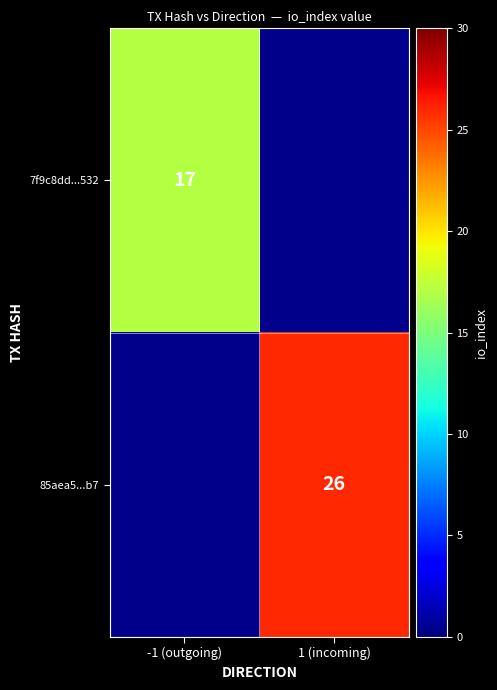

True or false: 85aea5...b7 has a value of 46.3 at 1 (incoming).

False